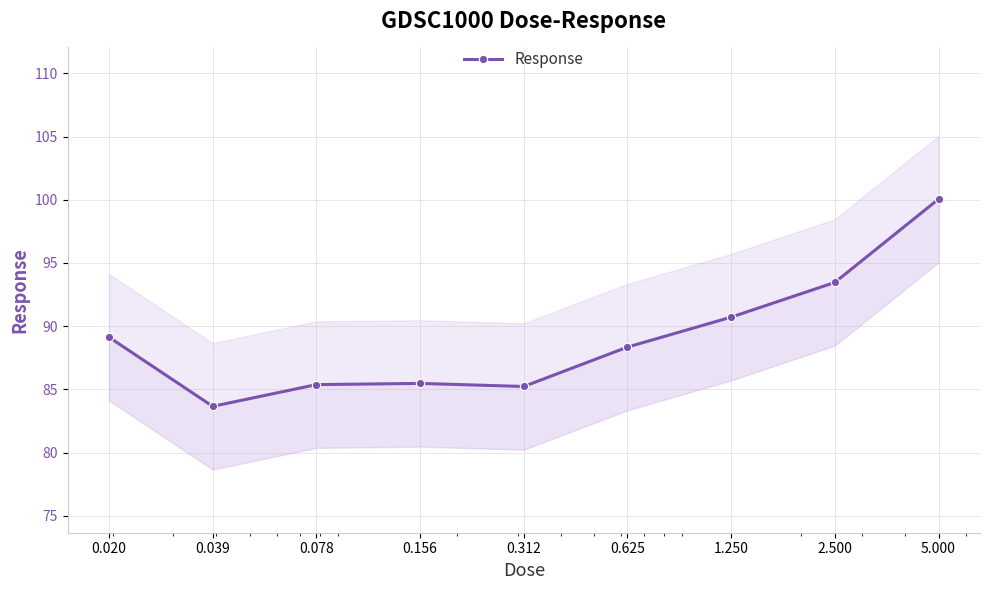

What is the difference between the values at 0.078 and 0.039?

1.7